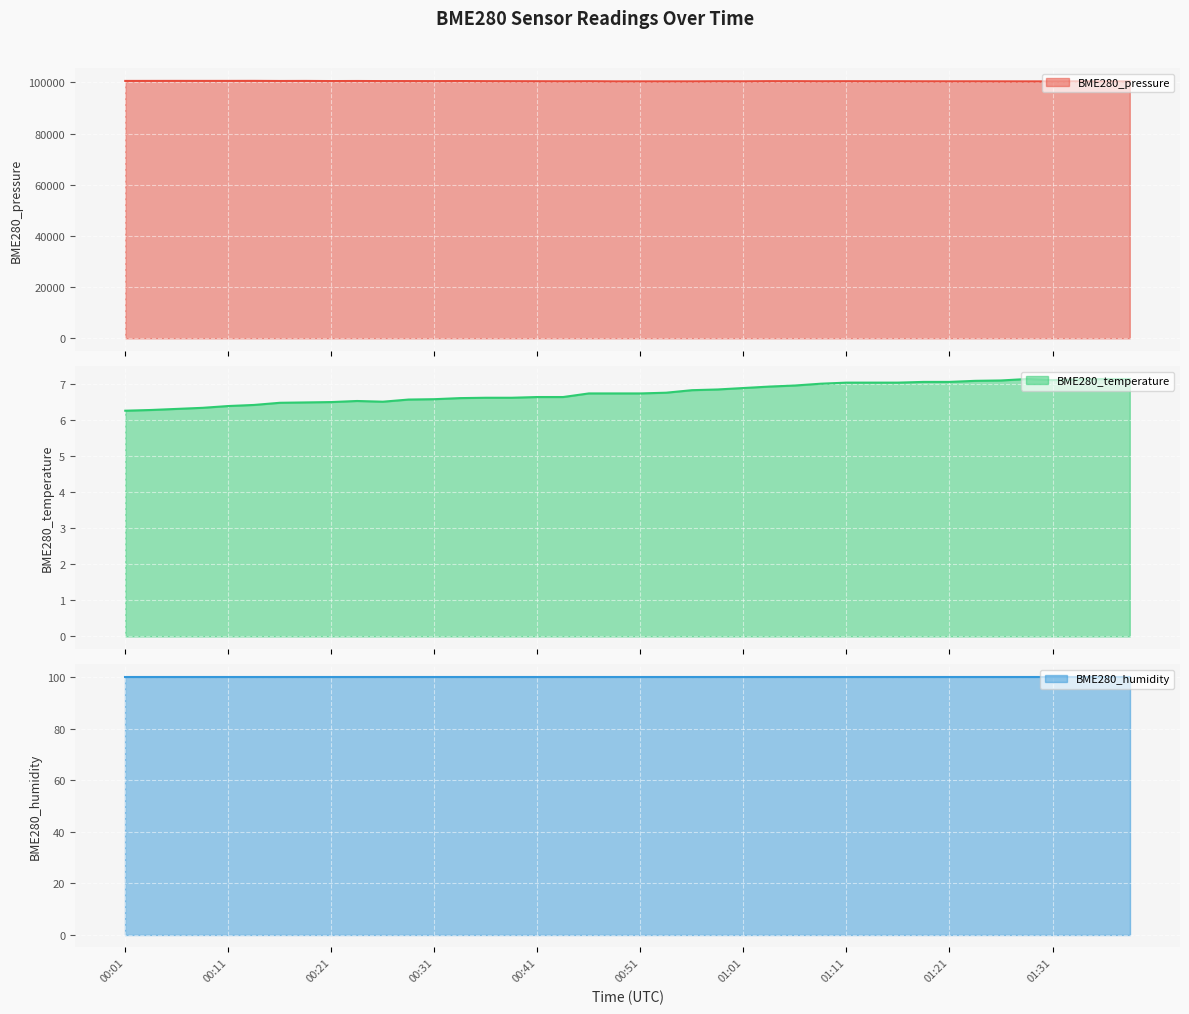

True or false: BME280_temperature has more than 2 interior local peaks.

False